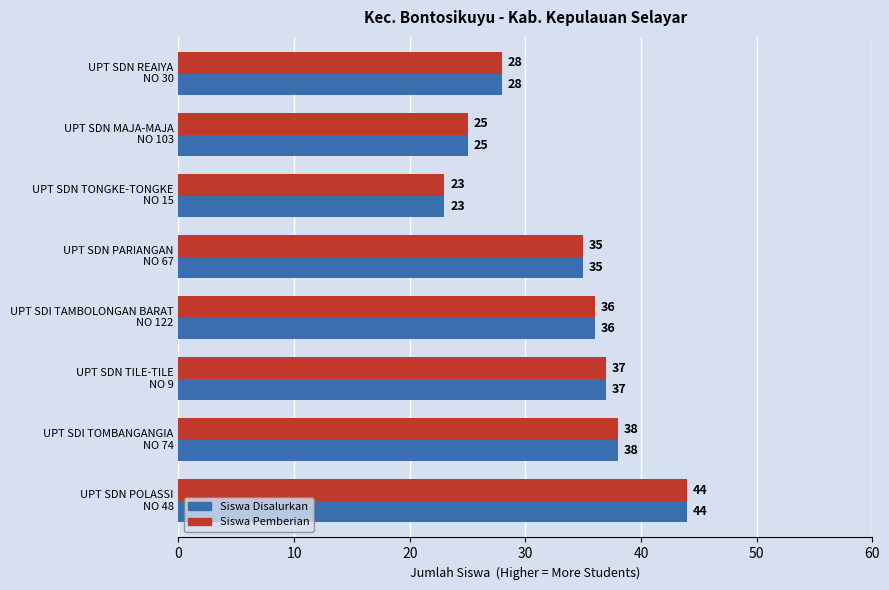

What is the difference between the maximum and second lowest values in the Siswa Disalurkan series?

19